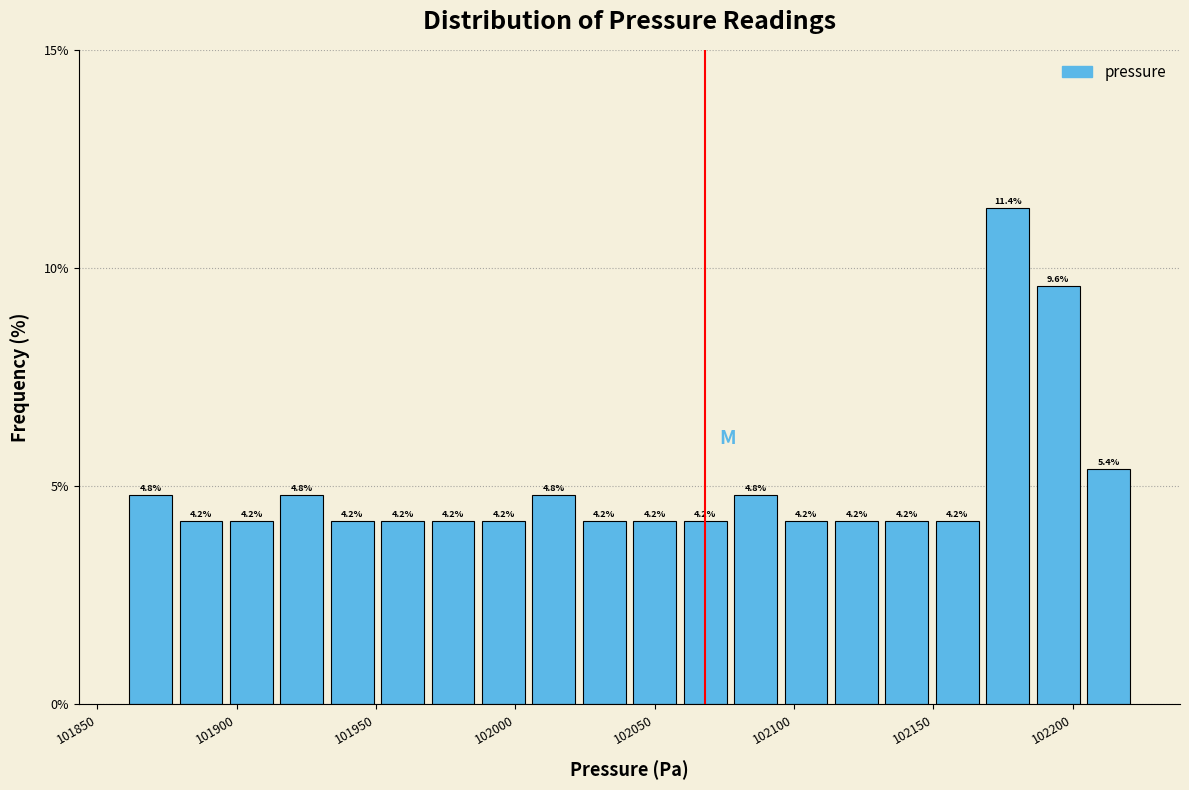

Around what value on the x-axis is the tallest bar? Give the approximate position of its centre, as read against the axis.

102175